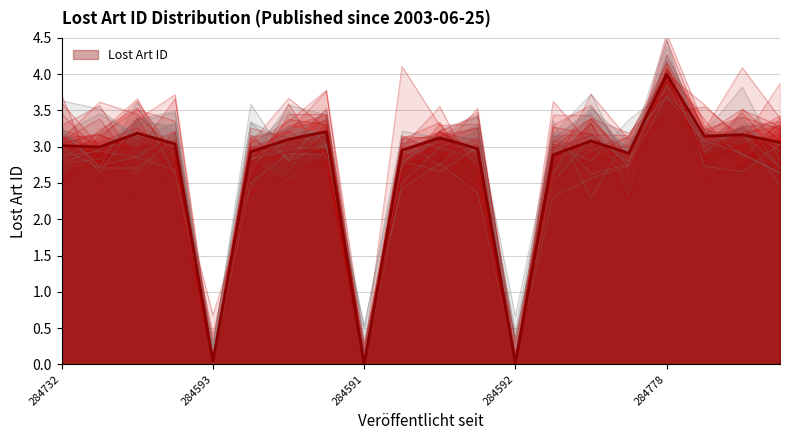

The value at 2003-06-25 is 1.9. True or false?

False